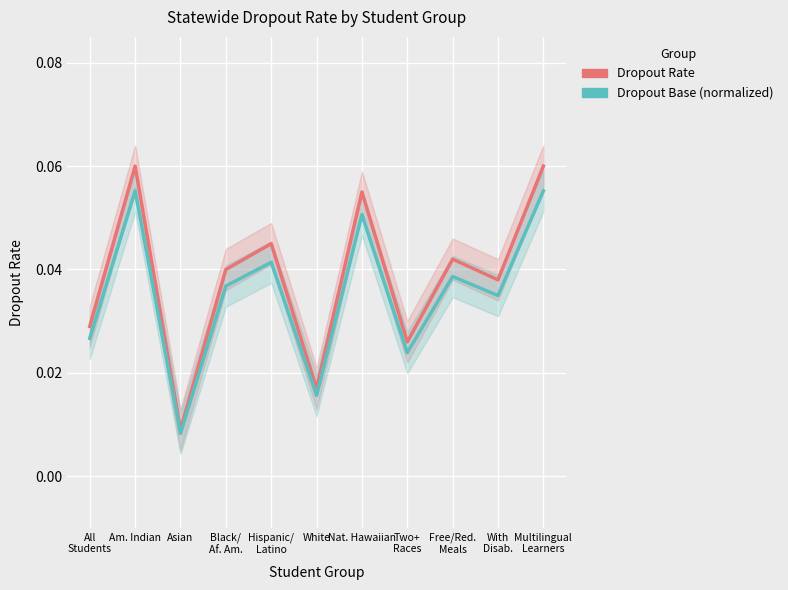

Reading left to right, extract all data points from this chart.

Dropout Rate: All
Students=0.0	Am. Indian=0.1	Asian=0.0	Black/
Af. Am.=0.0	Hispanic/
Latino=0.0	White=0.0	Nat. Hawaiian=0.1	Two+
Races=0.0	Free/Red.
Meals=0.0	With
Disab.=0.0	Multilingual
Learners=0.1
Dropout Base (normalized): All
Students=0.0	Am. Indian=0.1	Asian=0.0	Black/
Af. Am.=0.0	Hispanic/
Latino=0.0	White=0.0	Nat. Hawaiian=0.1	Two+
Races=0.0	Free/Red.
Meals=0.0	With
Disab.=0.0	Multilingual
Learners=0.1